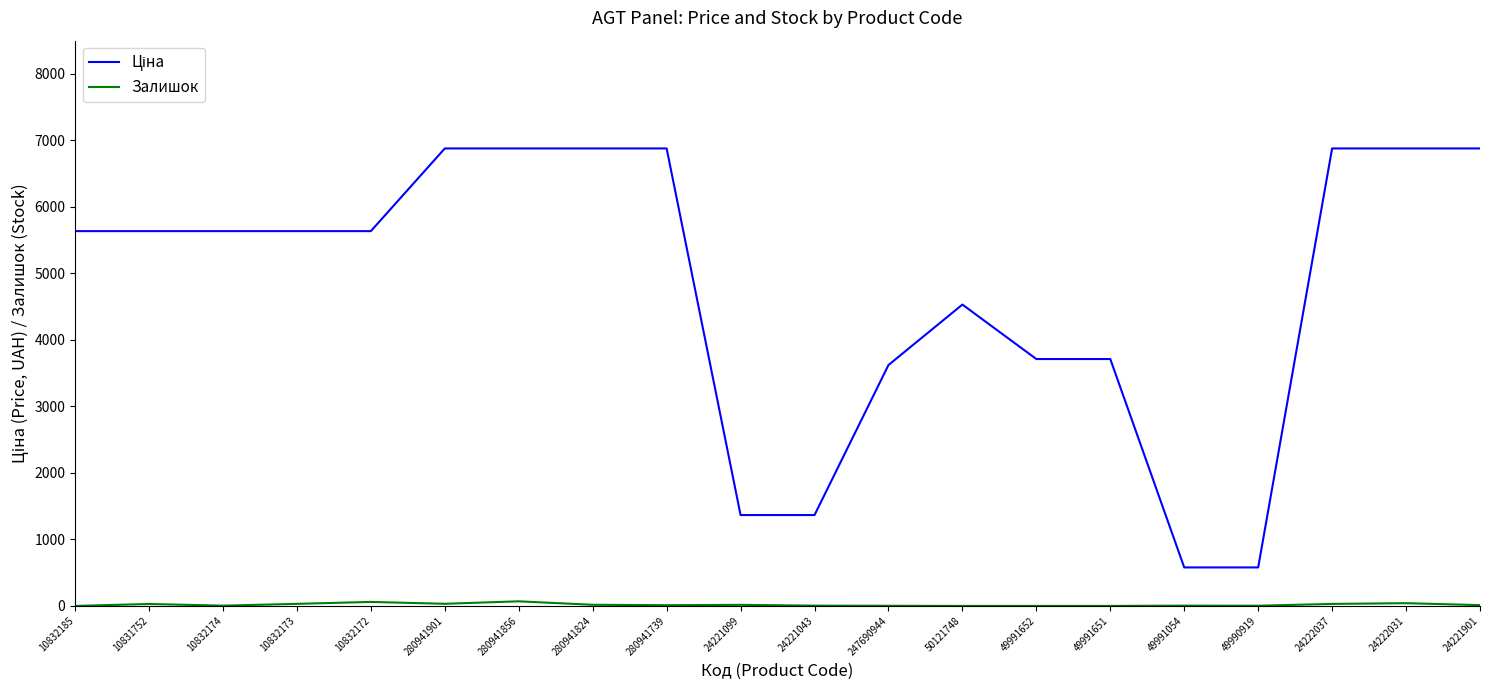

True or false: Залишок and Ціна cross at least once.

False